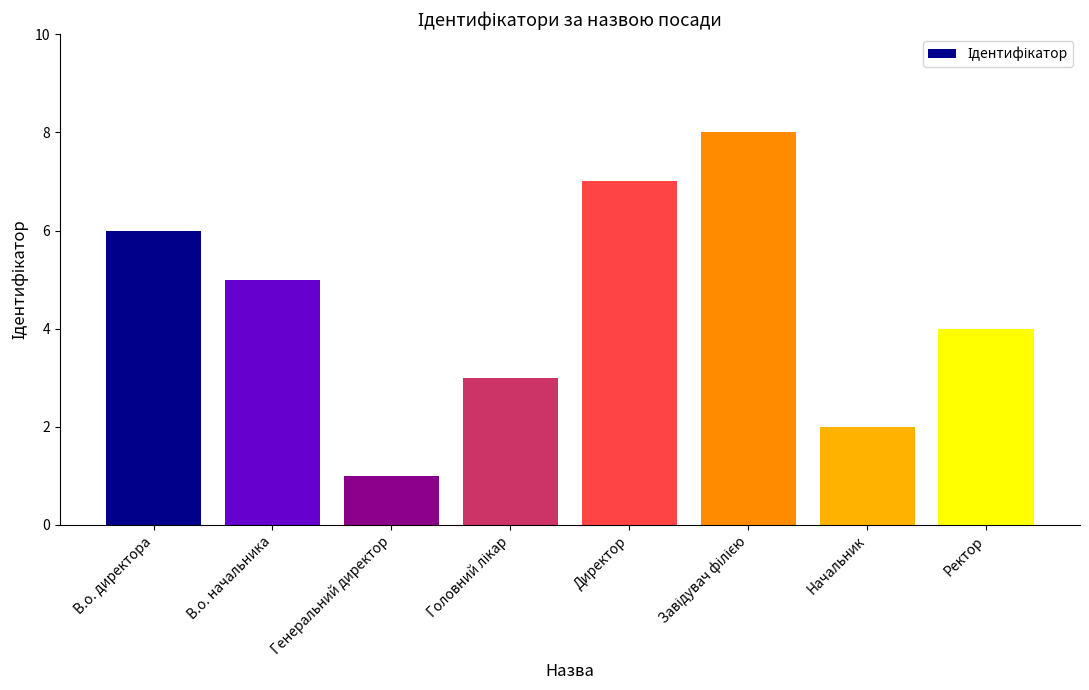

What is the sum of the values at Генеральний директор and В.о. директора?

7